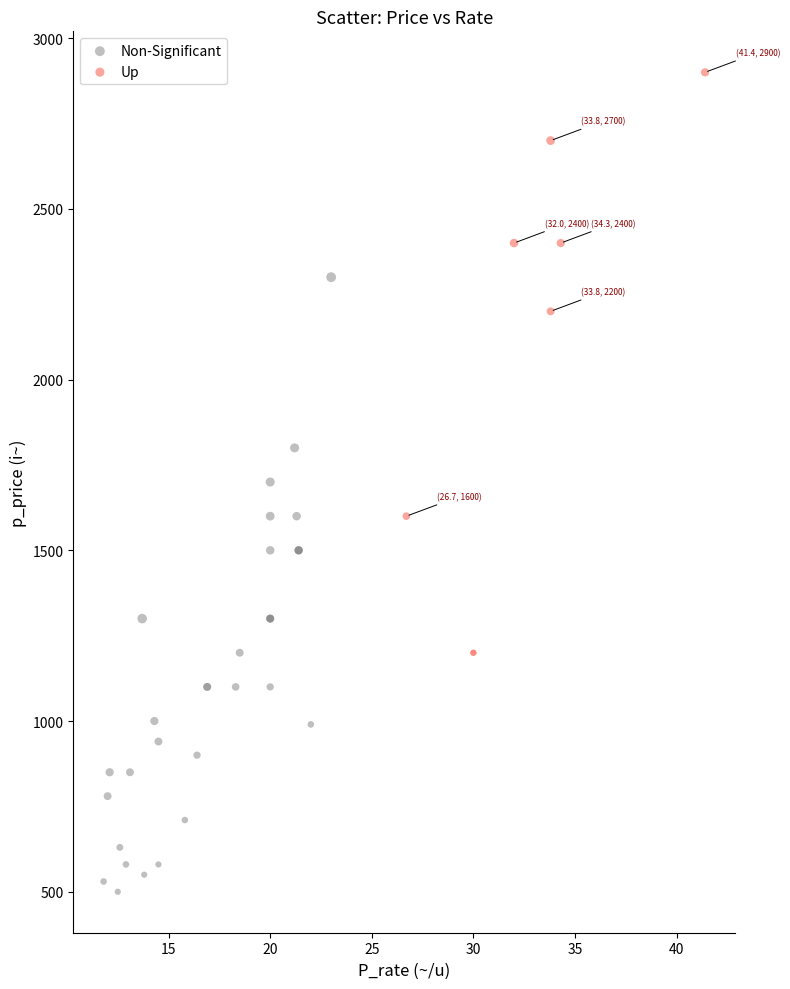

Which series reaches the minimum Y coordinate?

Non-Significant